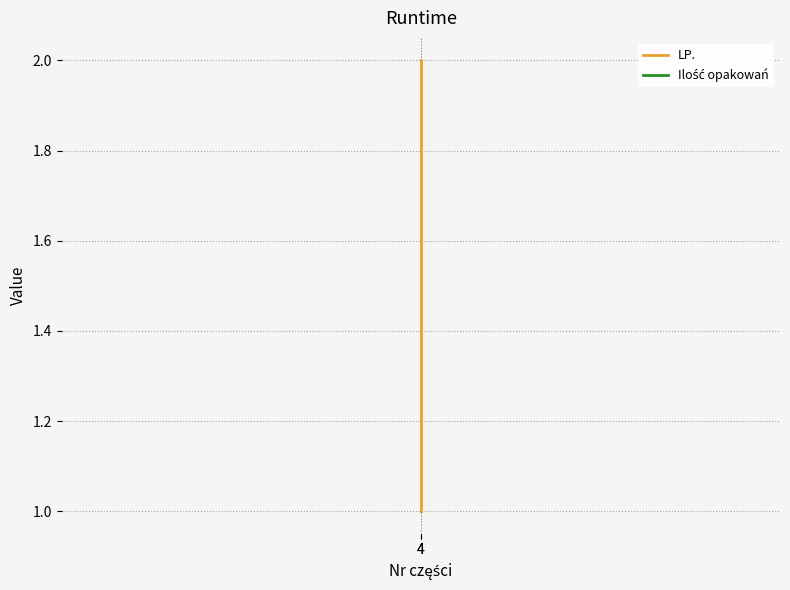

Where is Ilość opakowań nearest to the value 1?

4